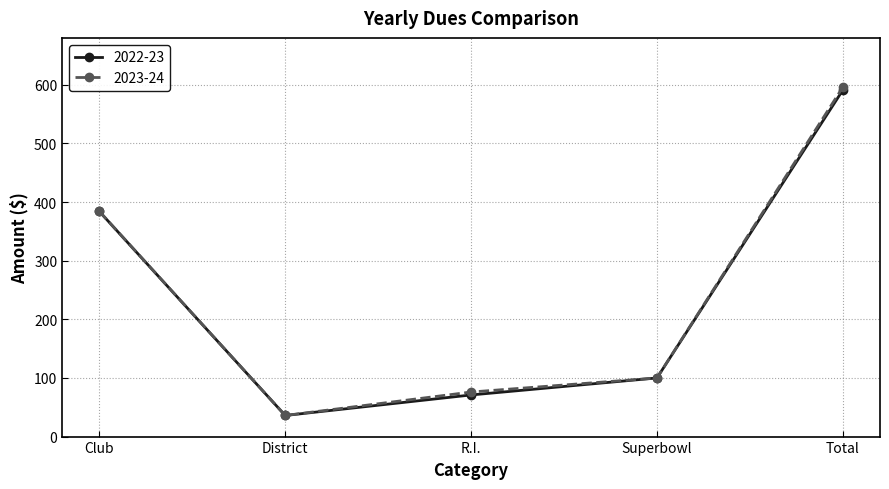

How many values in the 2022-23 series are below 100?

2